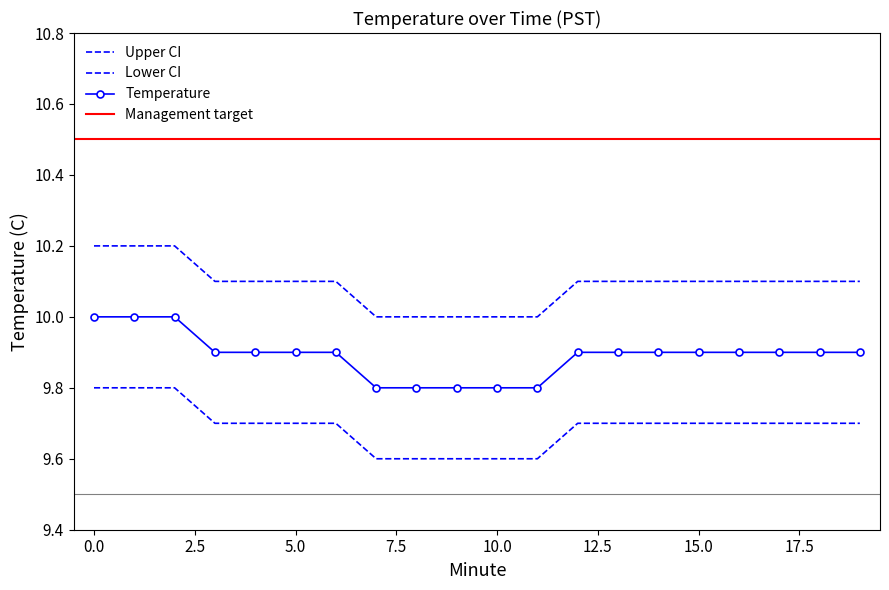

Is this an area chart (filled region under the line)?

No